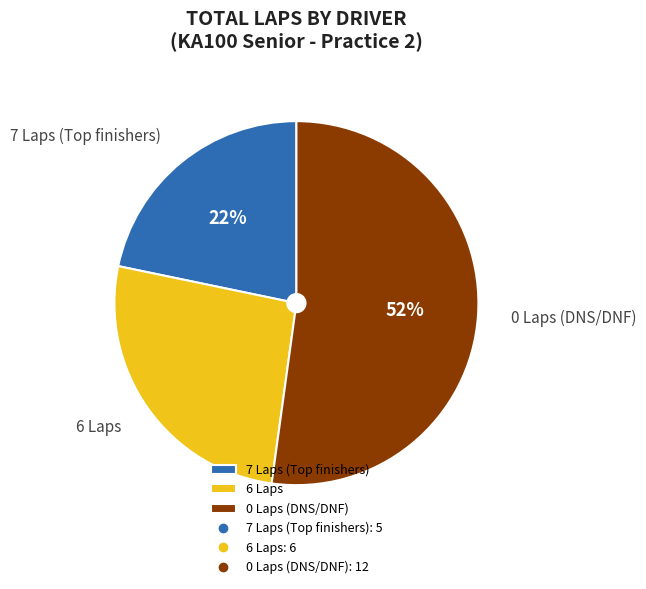

Which category has the smallest portion of the pie?

7 Laps (Top finishers)